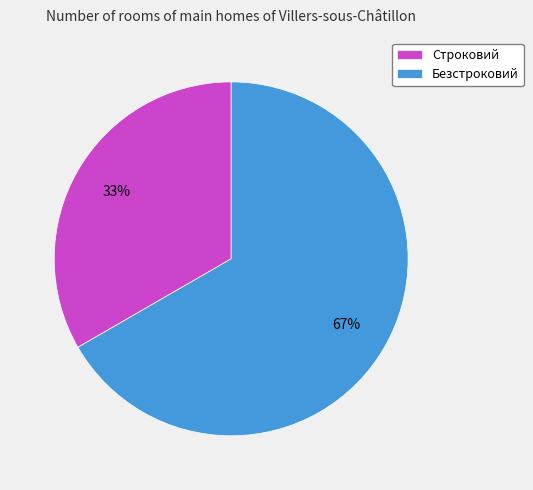

The Безстроковий slice represents 67% of the pie. True or false?

True